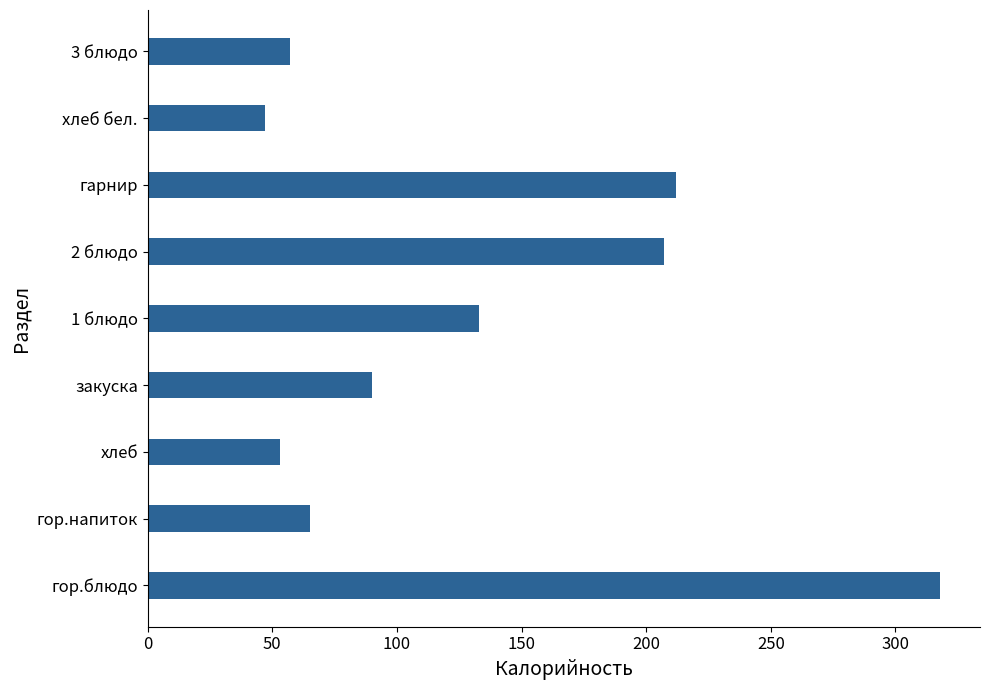

How many bars are there in total?

9